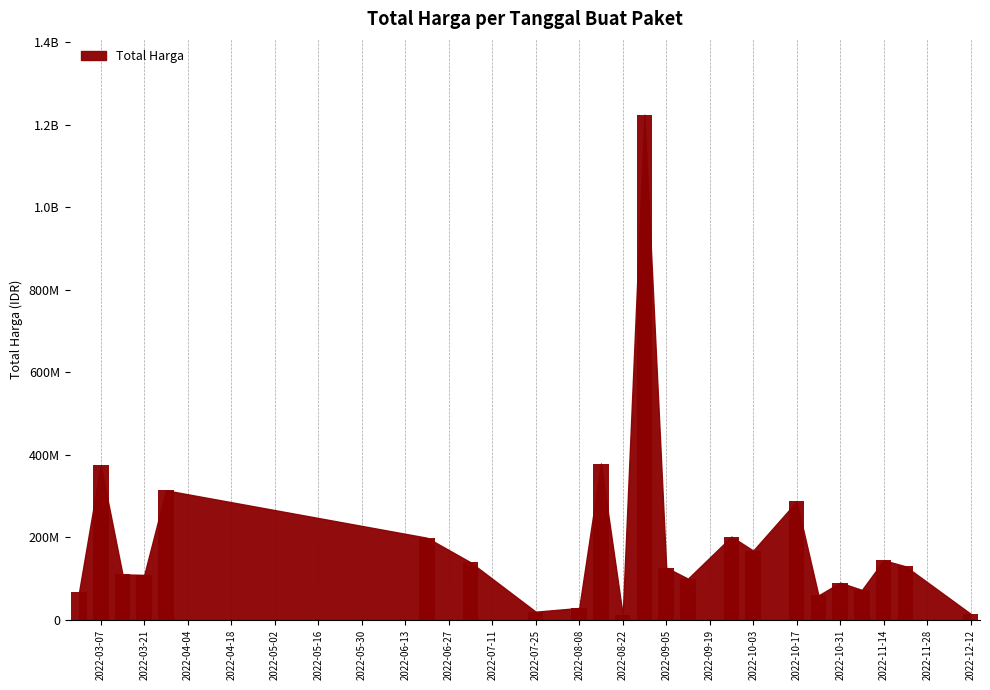

Does the chart contain any negative values?

No